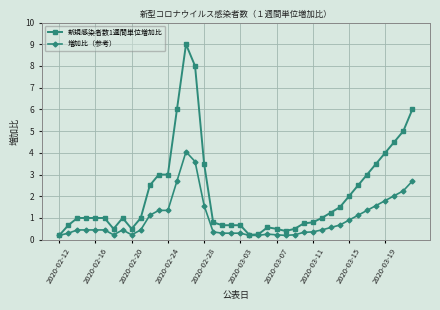

Does the chart have visible grid lines?

Yes